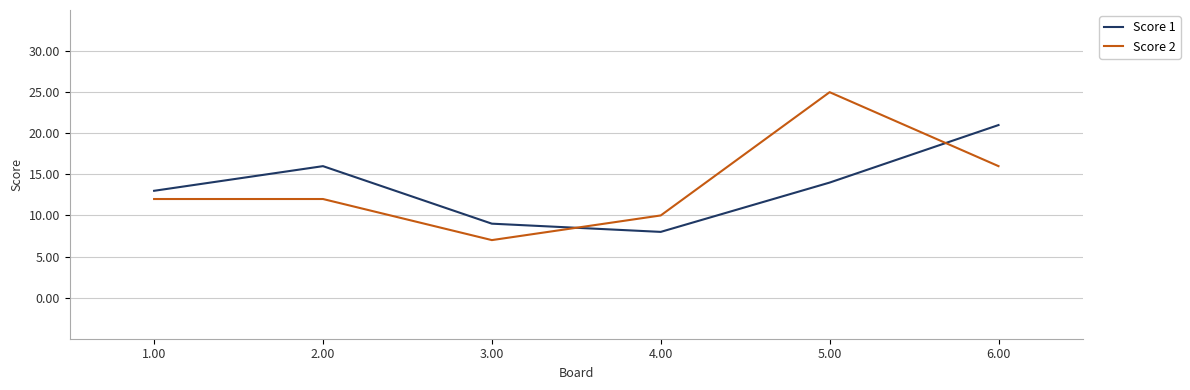

Reading left to right, extract all data points from this chart.

Score 1: 13	16	9	8	14	21
Score 2: 12	12	7	10	25	16